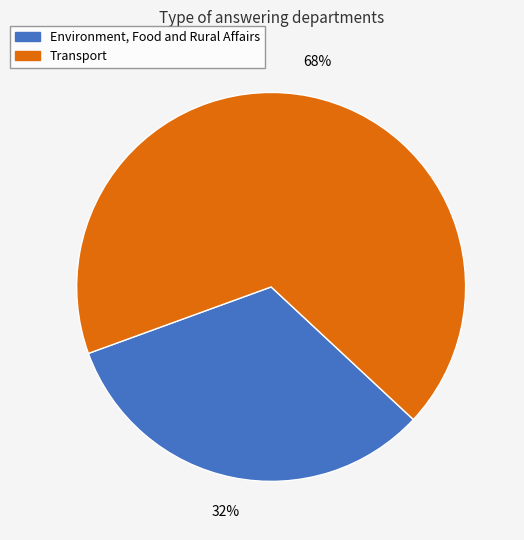

Is the sum of Environment, Food and Rural Affairs and Transport greater than half?

Yes